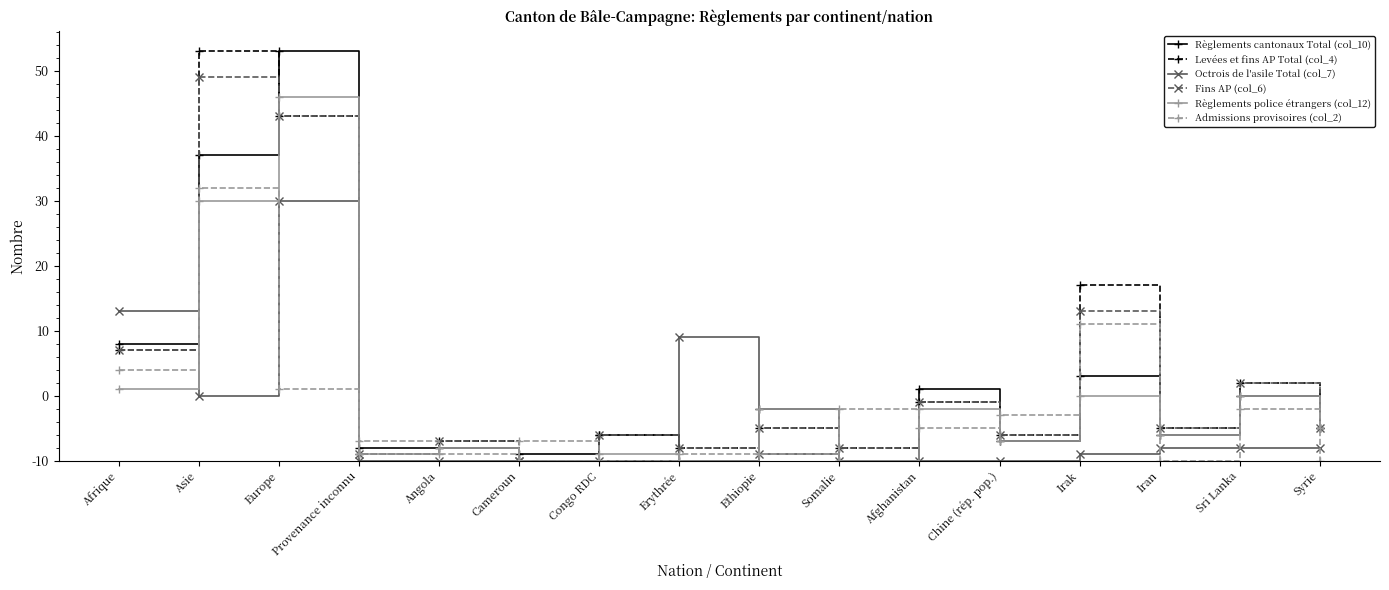

Is it true that Octrois de l'asile Total (col_7) equals 0 at Congo RDC?

True